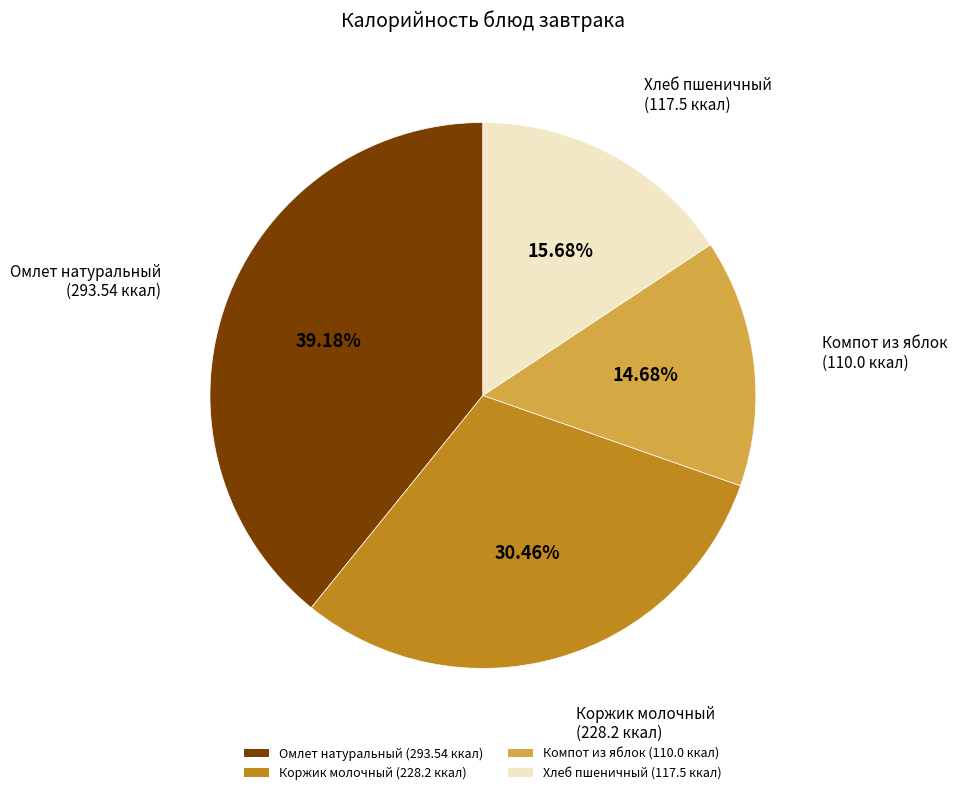

Rank the categories by value from highest to lowest.

Омлет натуральный, Коржик молочный, Хлеб пшеничный, Компот из яблок